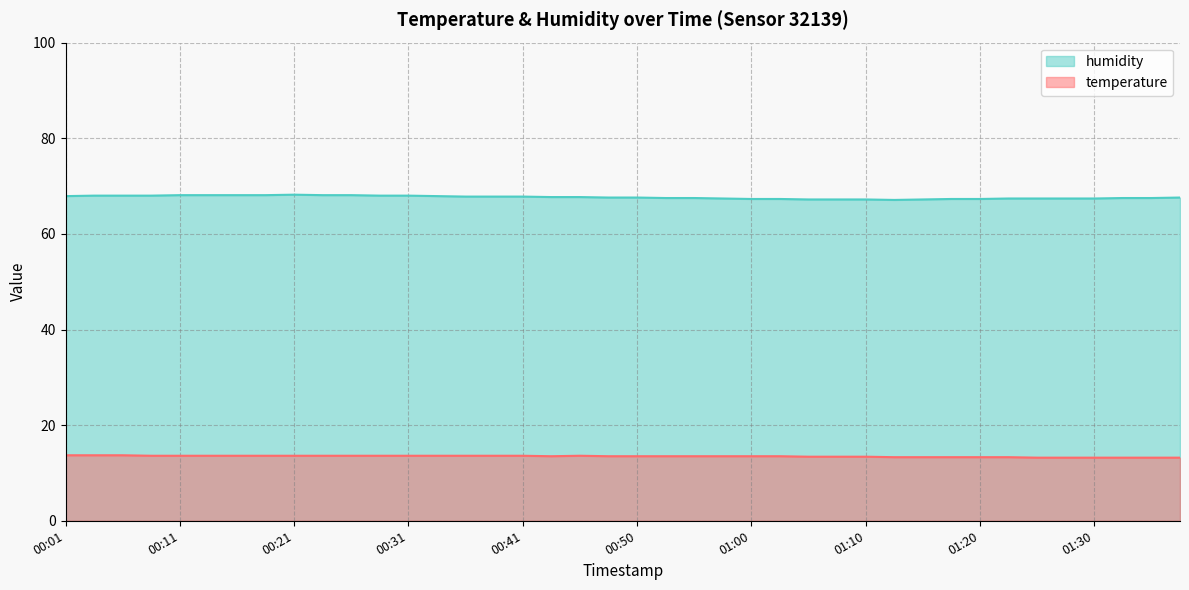

At which label does temperature reach its minimum?

01:25